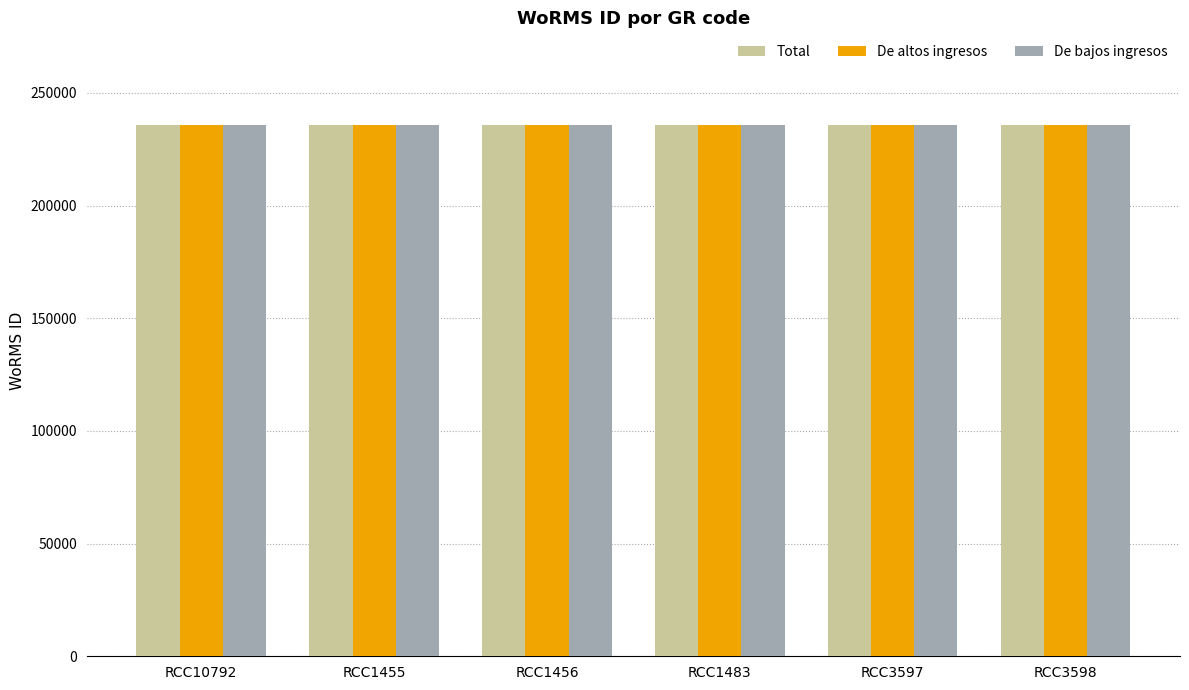

True or false: Total has a value of 235975 at RCC1456.

True